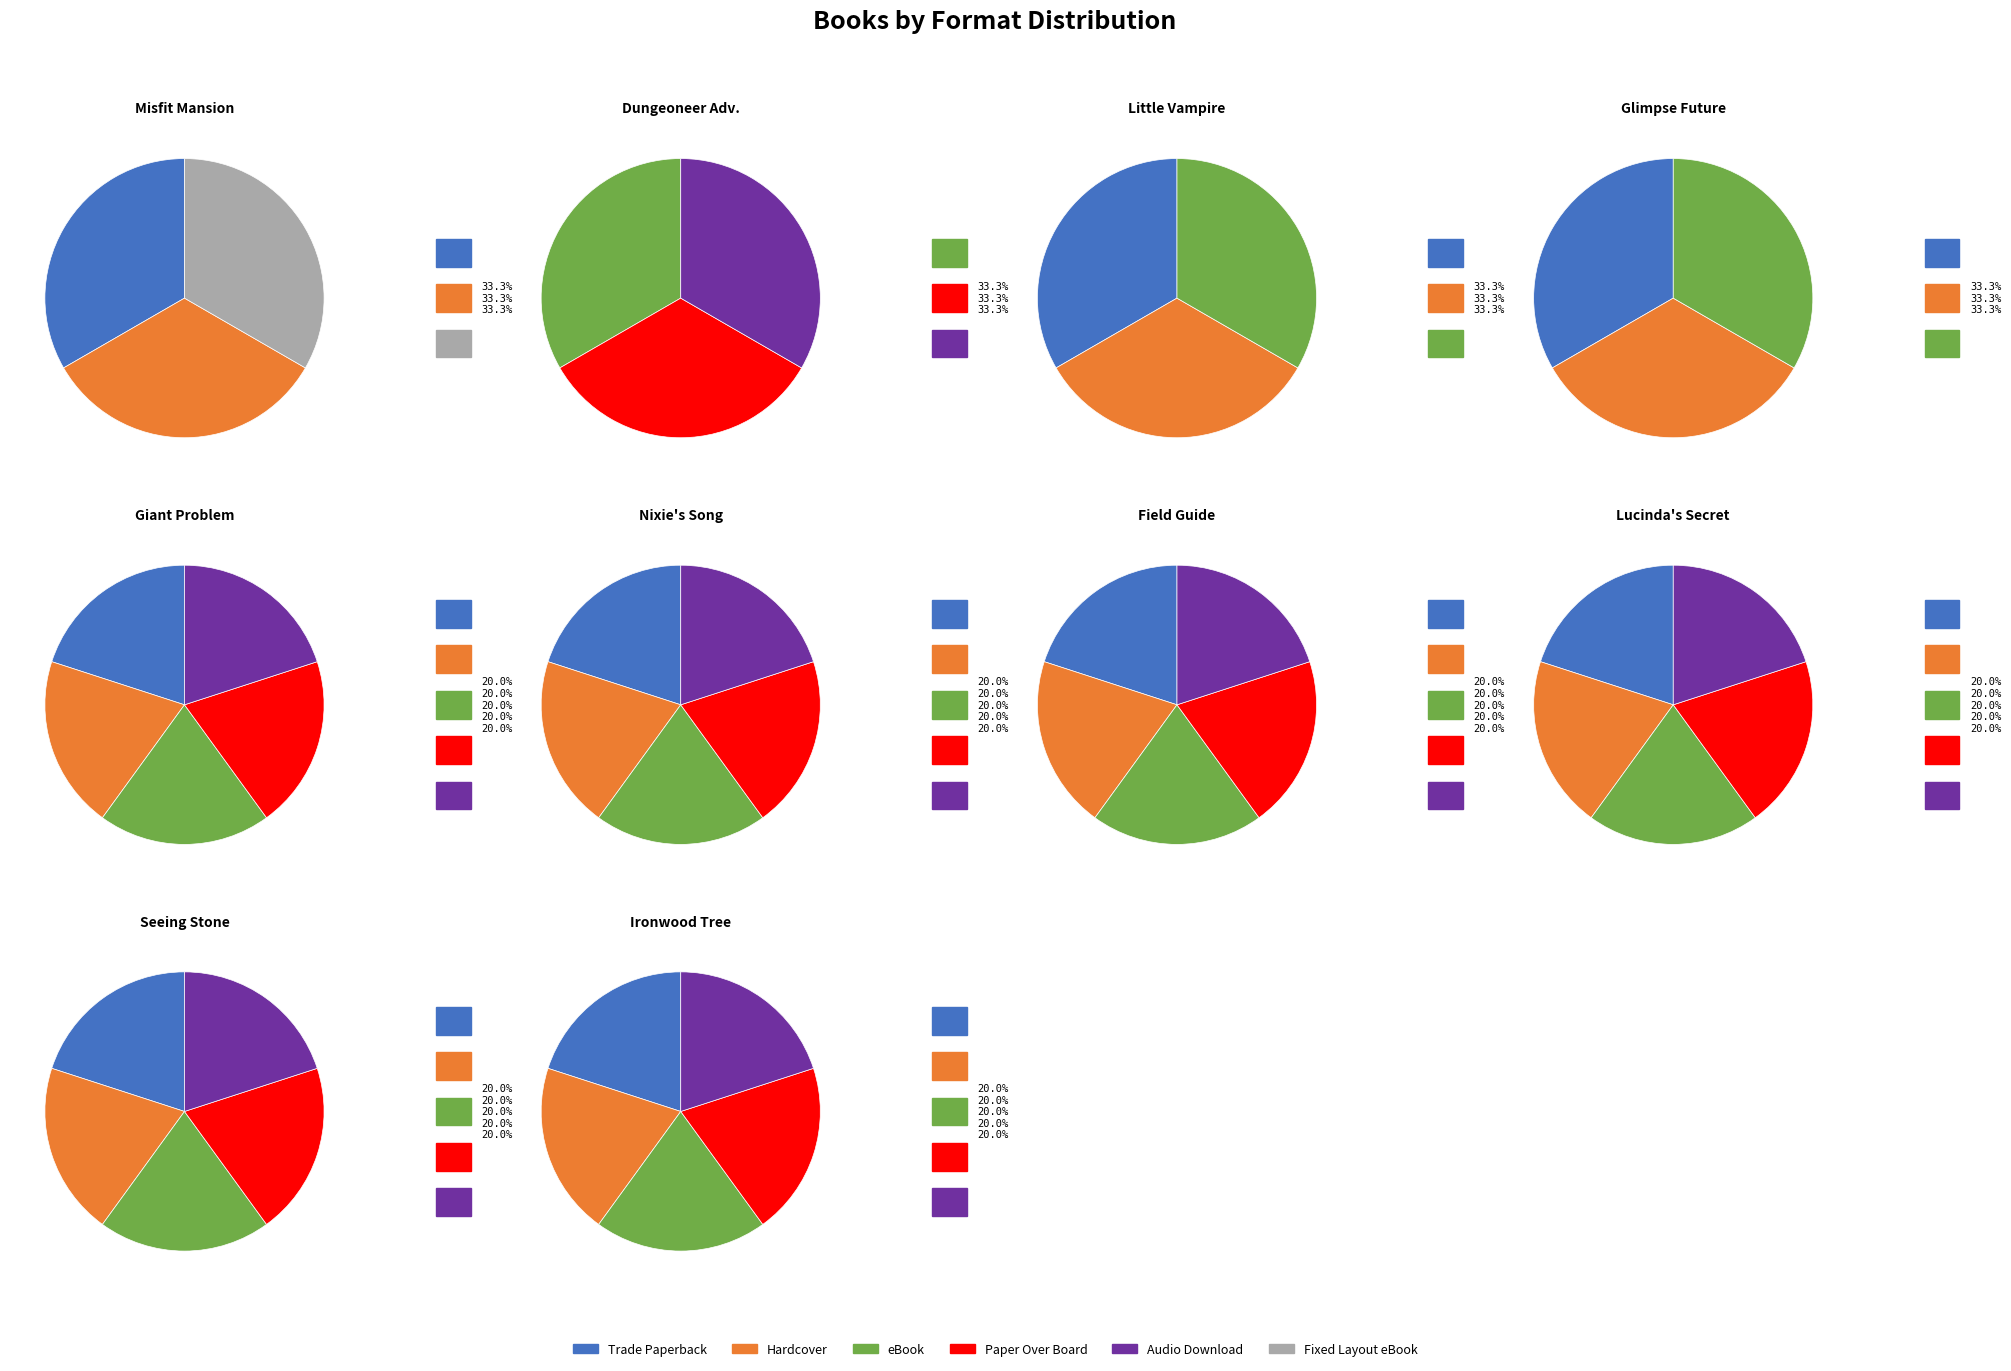

Which slice is the smallest?

Fixed Layout eBook